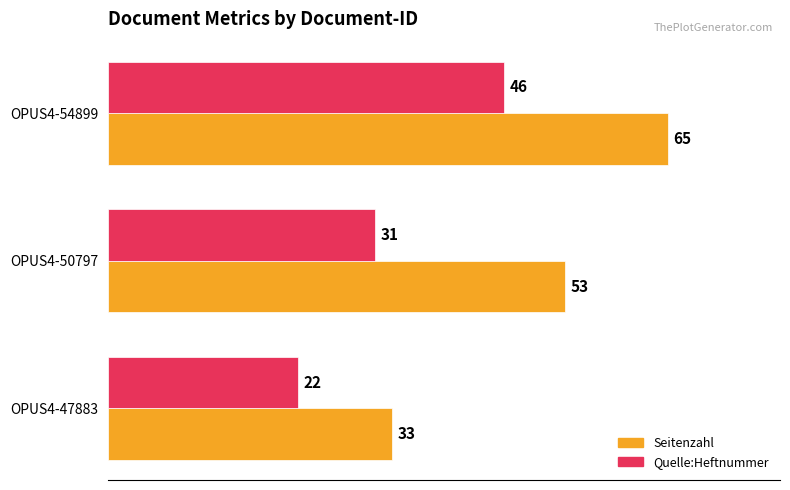

Is it true that Seitenzahl equals 33 at OPUS4-47883?

True